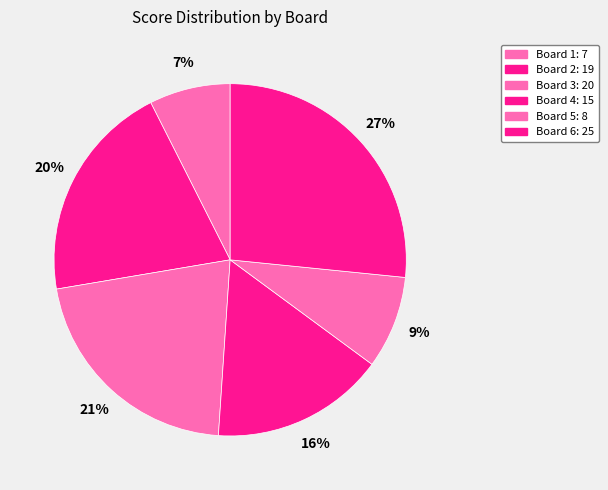

What is the smallest slice in the pie chart?

Board 1